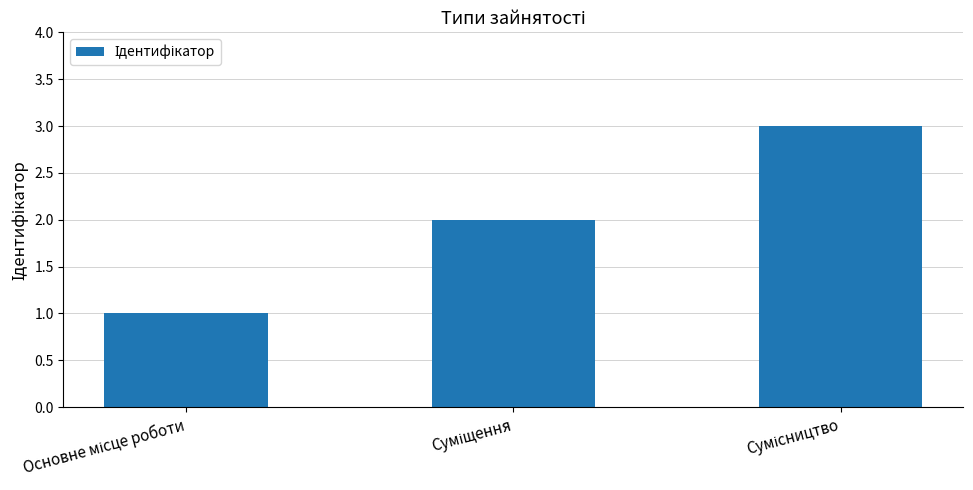

What is the sum of all values?

6